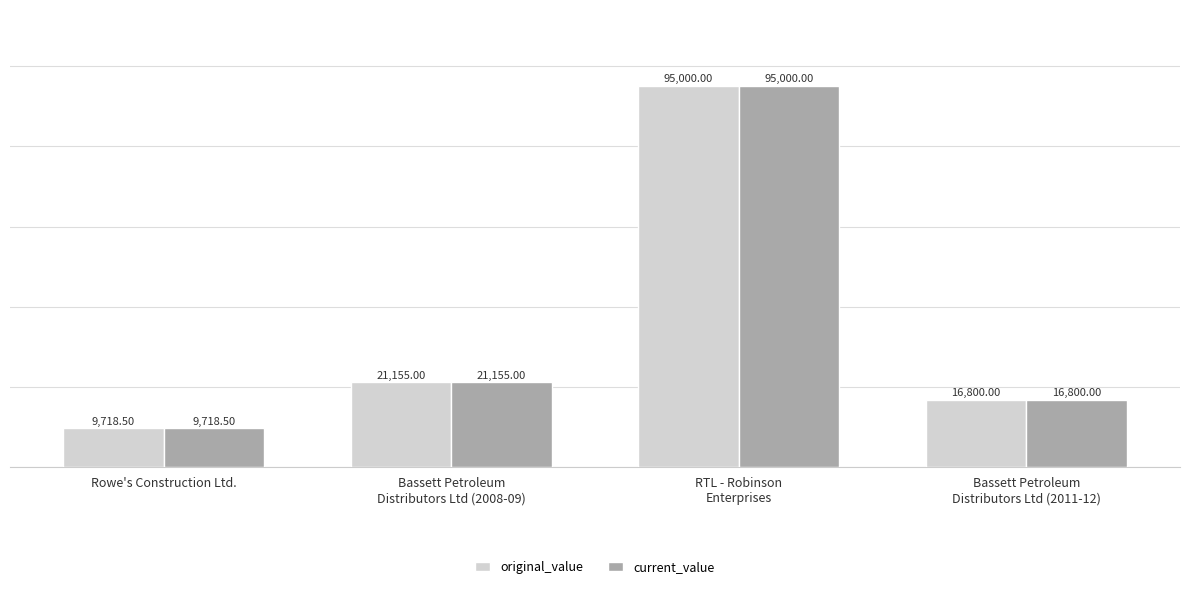

What is the total value across all series at Bassett Petroleum
Distributors Ltd (2011-12)?

33600.0